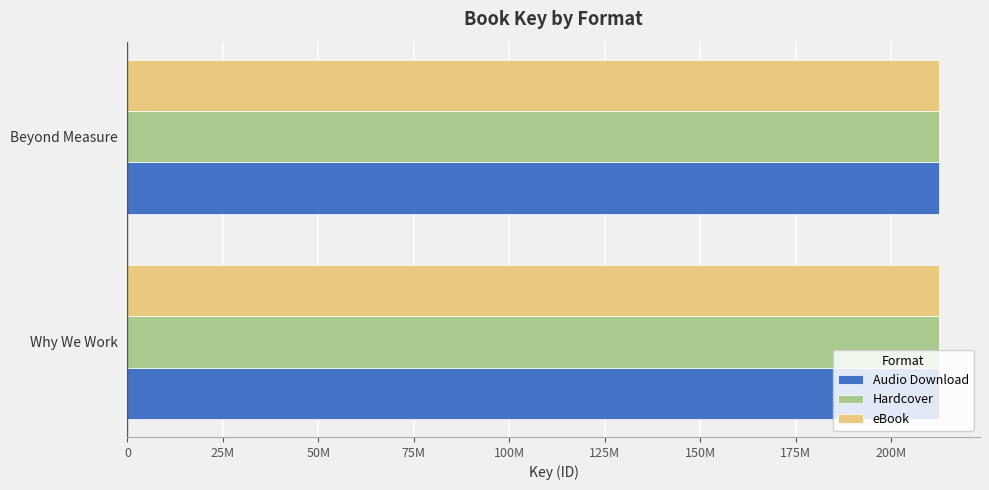

Rank the series by their maximum value, from highest to lowest.

Audio Download, Hardcover, eBook